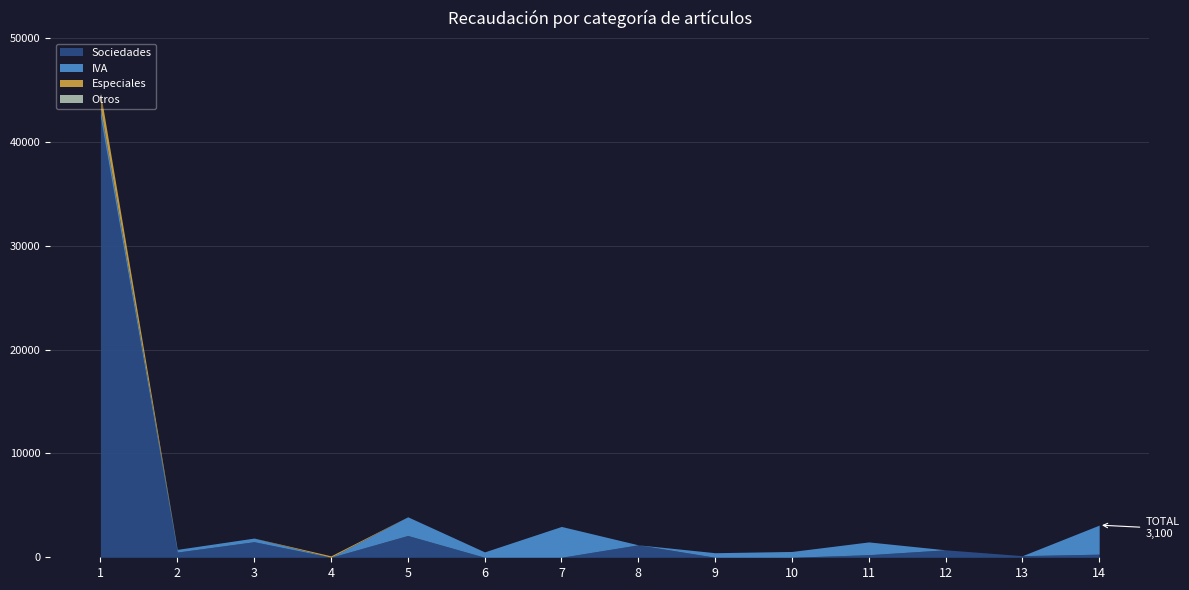

Which series changed the most between 2 and 9?

Sociedades